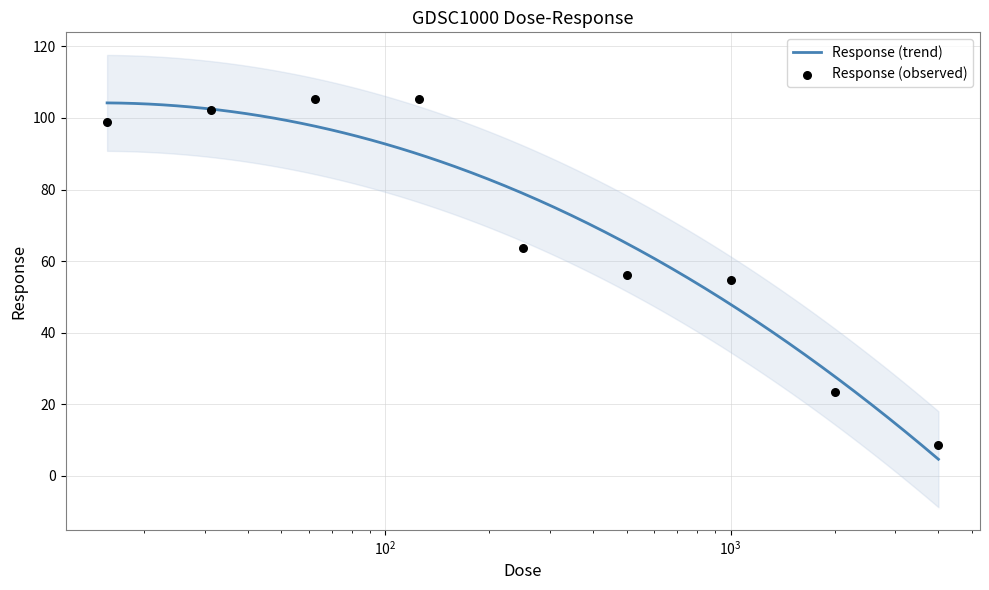

Which has a higher value, 62.5 or 500.0?

62.5